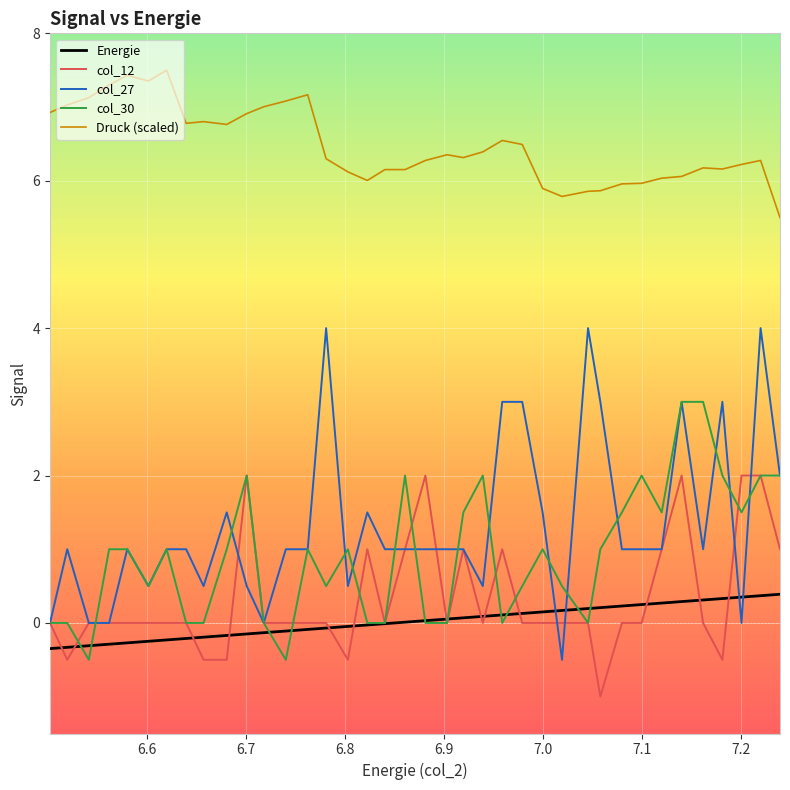

List the series in order of their peak value, lowest first.

Energie, col_12, col_30, col_27, Druck (scaled)